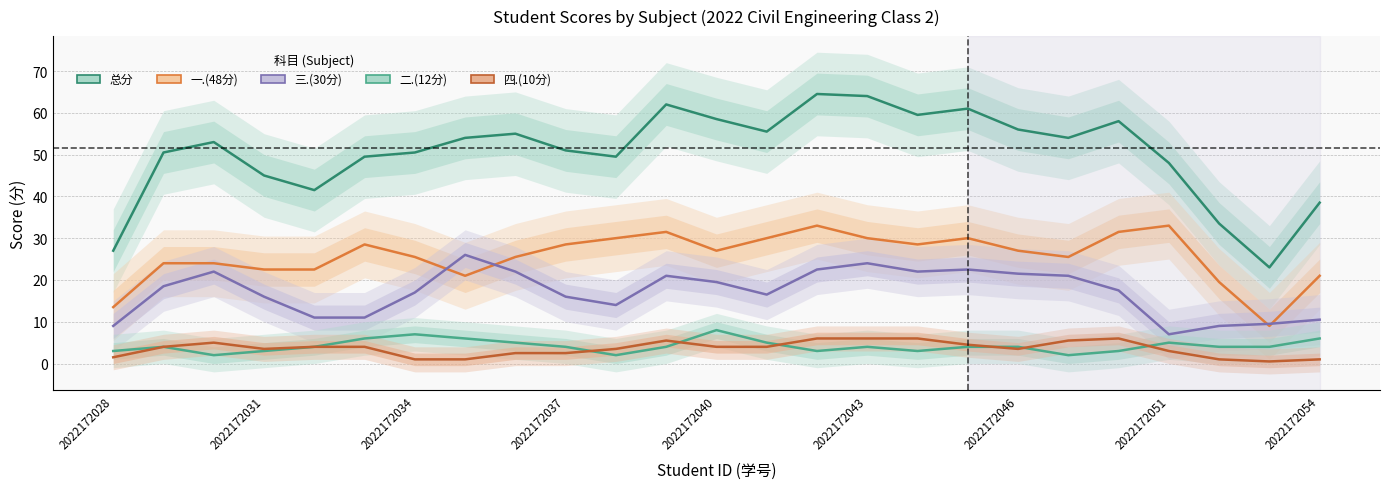

What value does the 二.(12分) series have at 17?

4.0